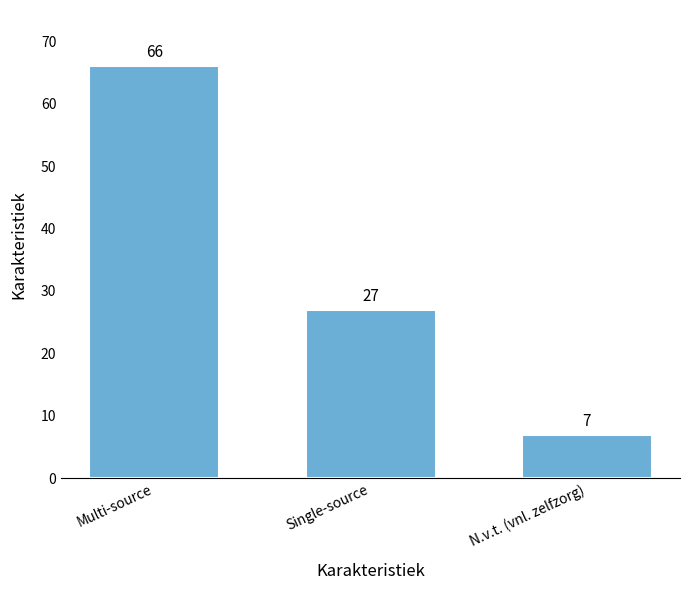

Where is the data nearest to the value 36?

Single-source